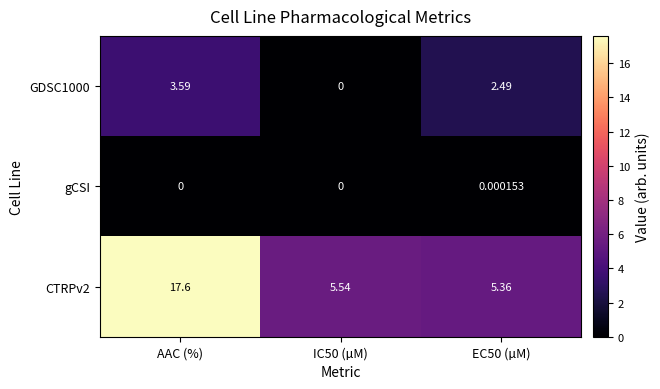

At which label does GDSC1000 first exceed 2?

AAC (%)